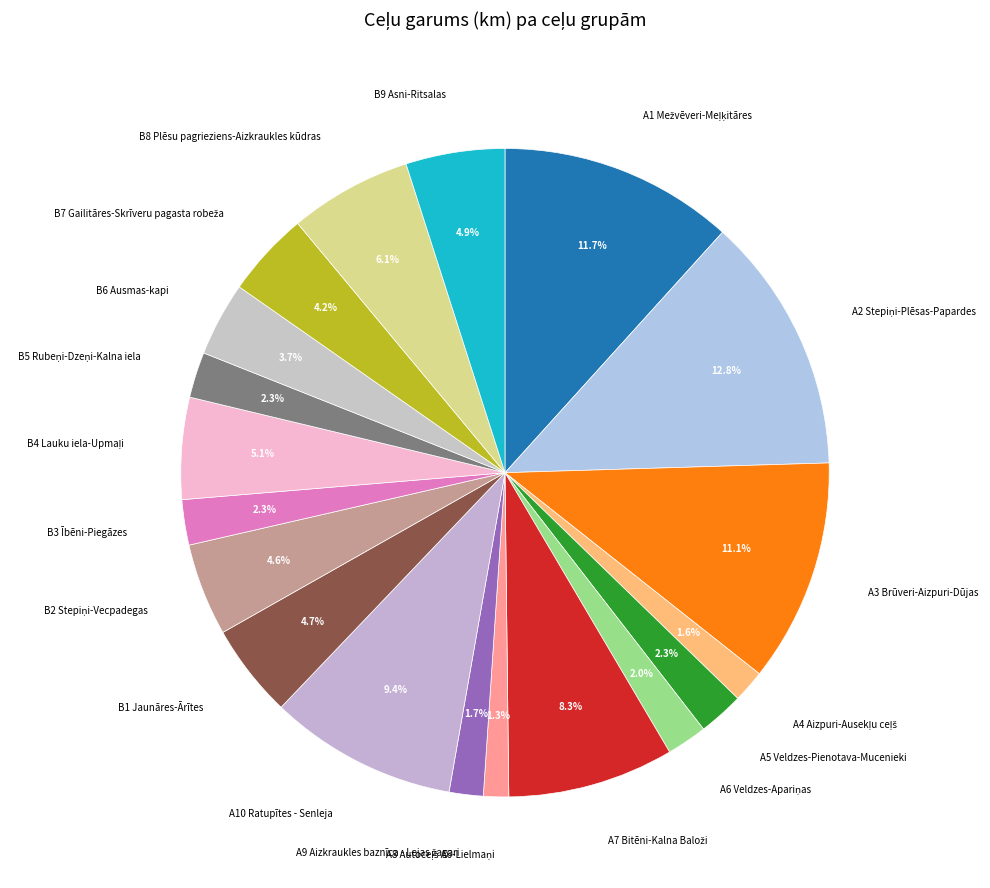

Which slice is the largest?

A2 Stepiņi-Plēsas-Papardes